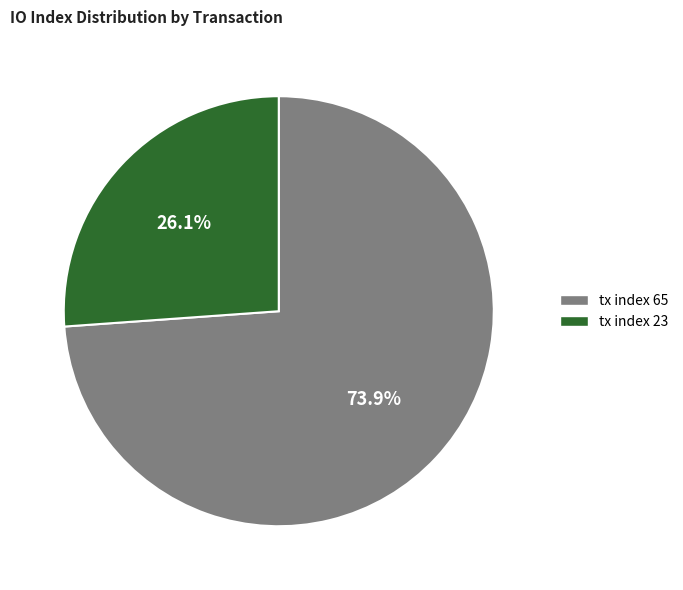

Approximately how many times larger is the value at tx index 65 compared to tx index 23?

2.8